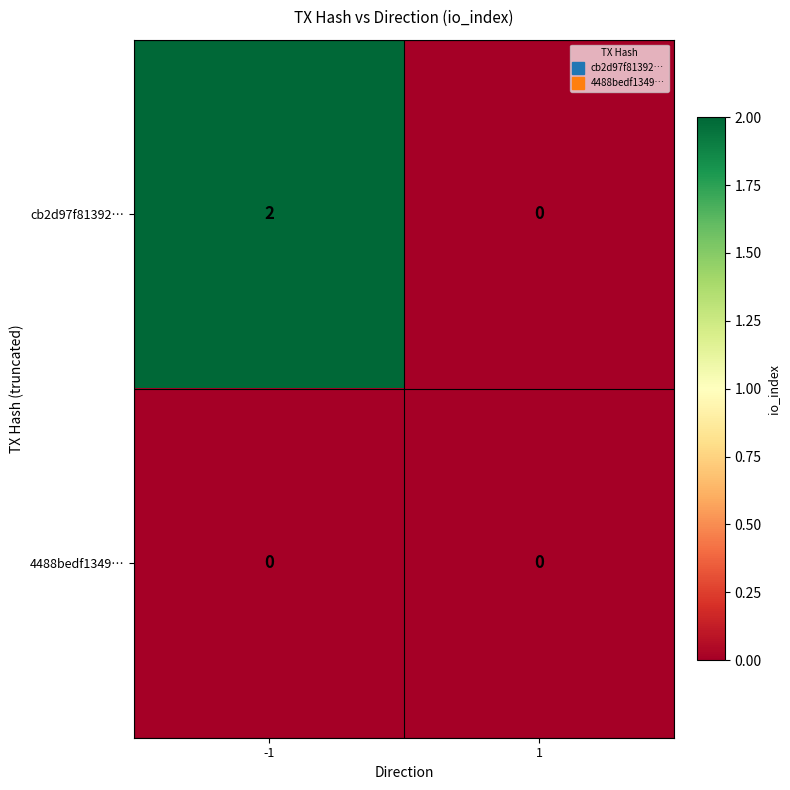

Count the number of categories in the chart.

2